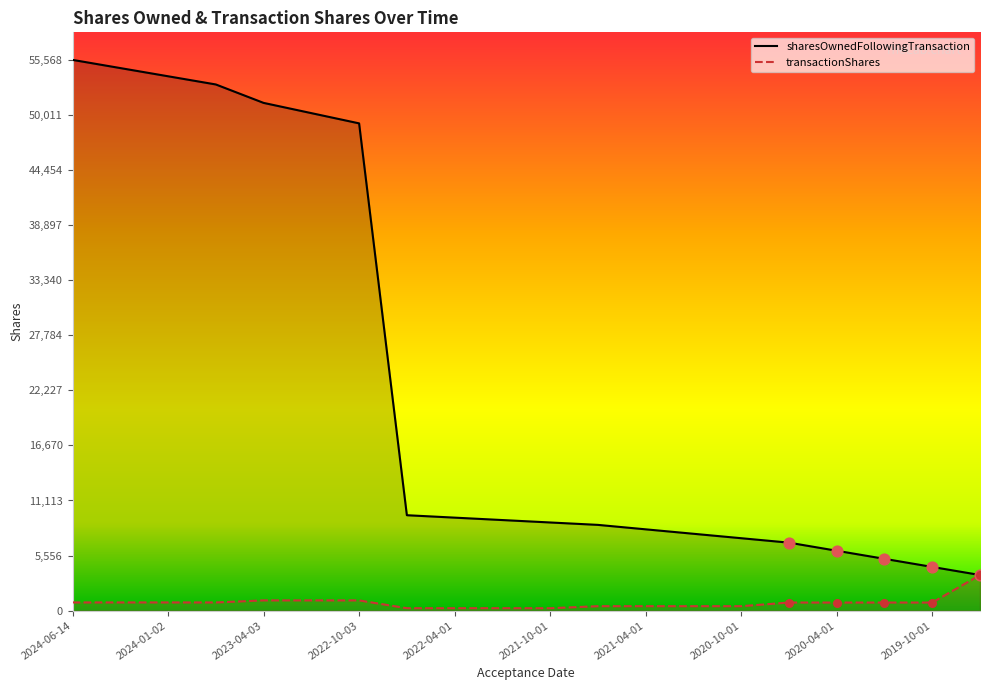

Which series contains the highest Y value?

sharesOwnedFollowingTransaction